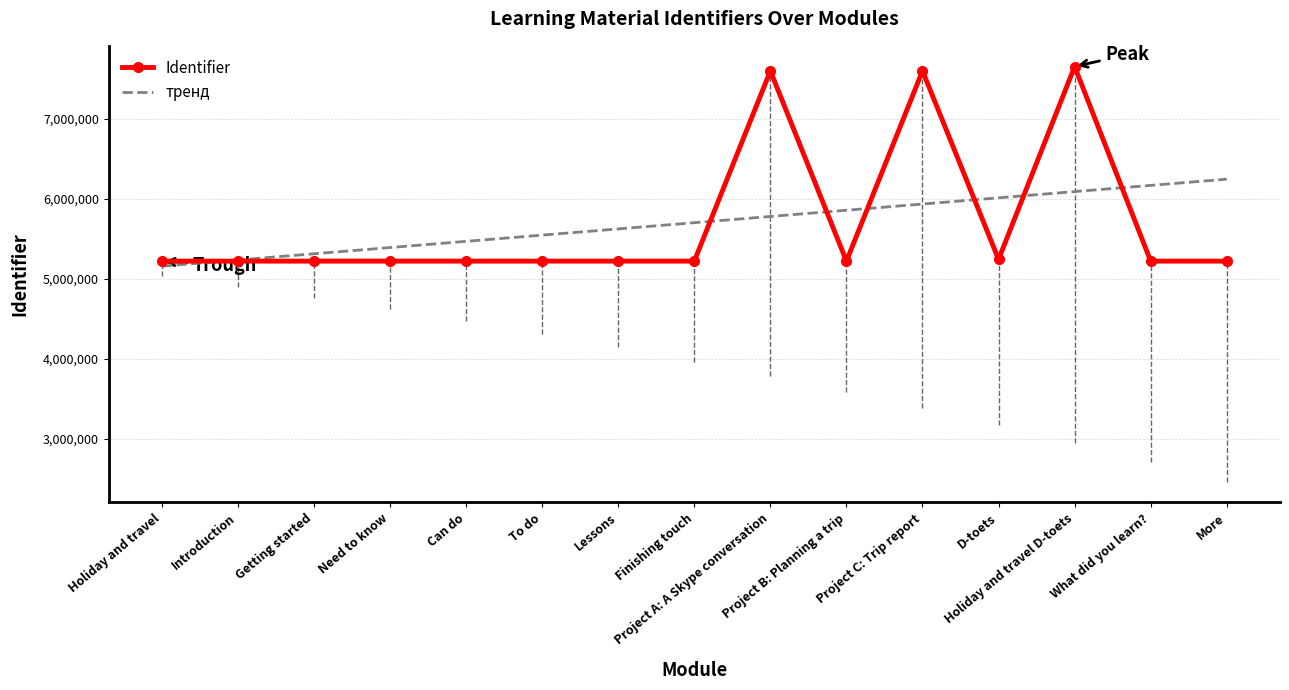

How many data points does each series have?

15